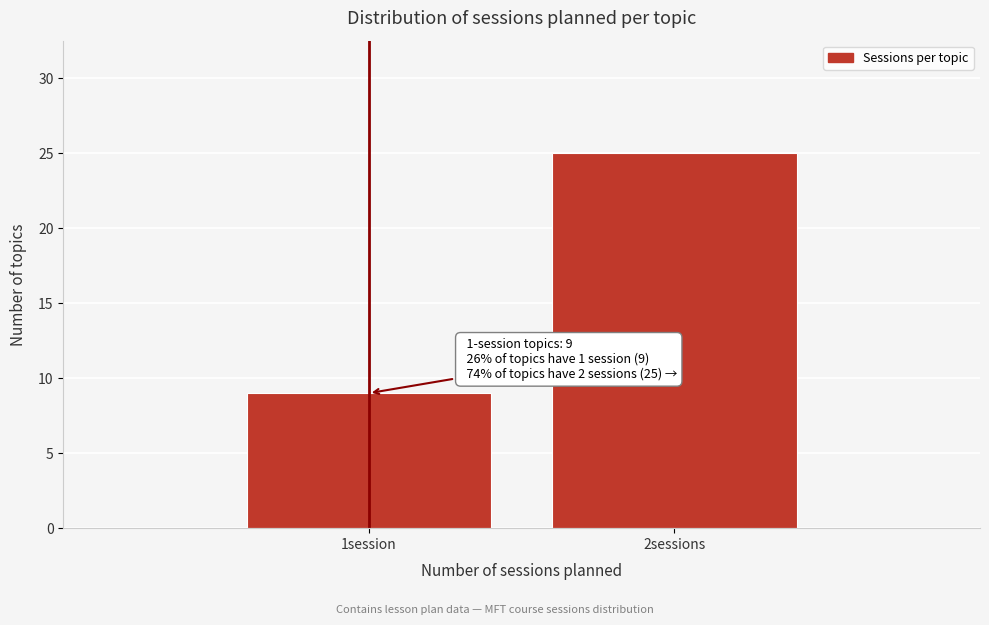

Reading left to right, list all the values displayed in this chart.

1session=9	2sessions=25